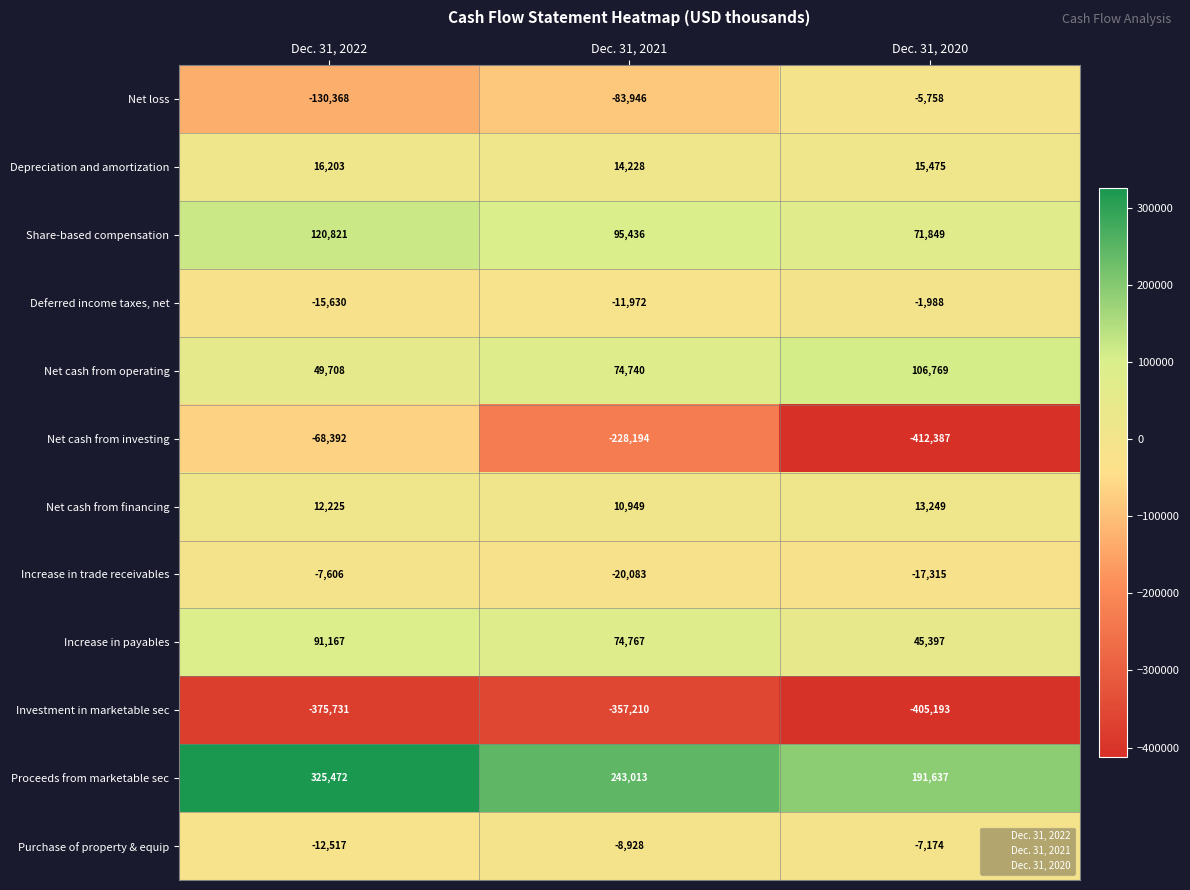

What is the minimum value shown in the chart?

-412387